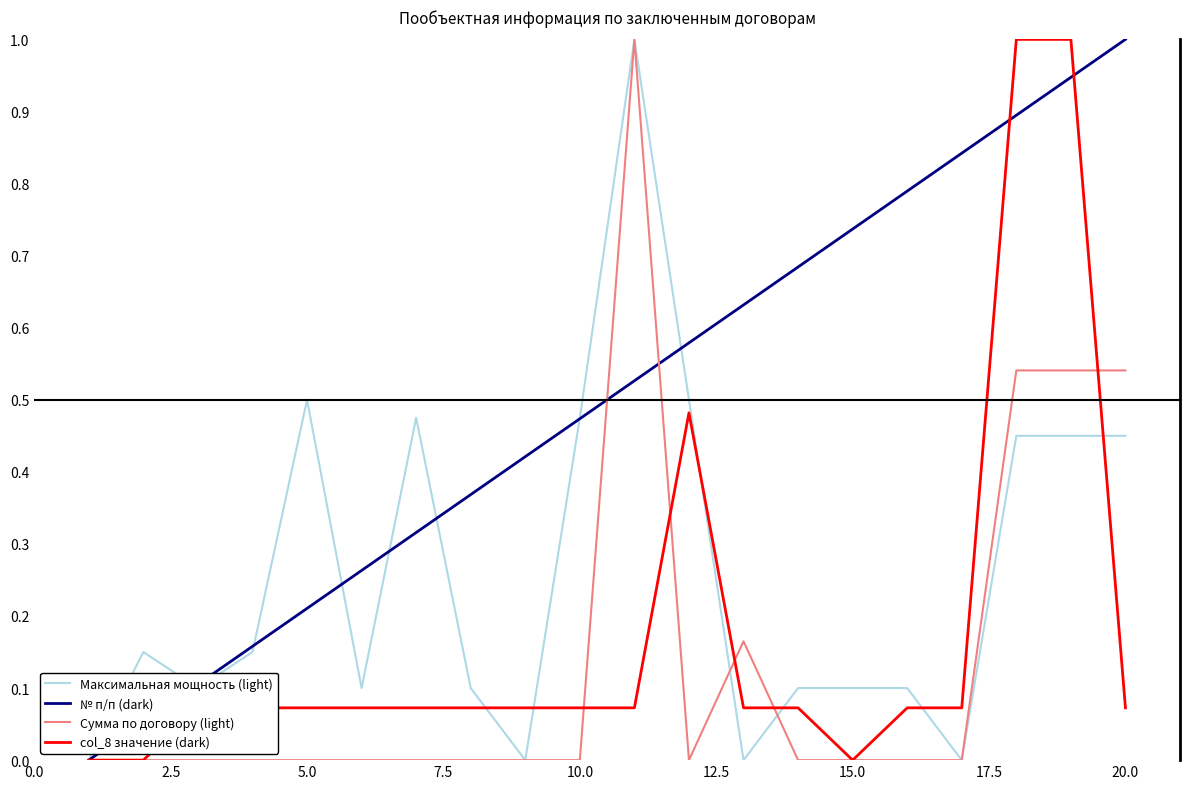

What is the greatest value displayed?

1.0